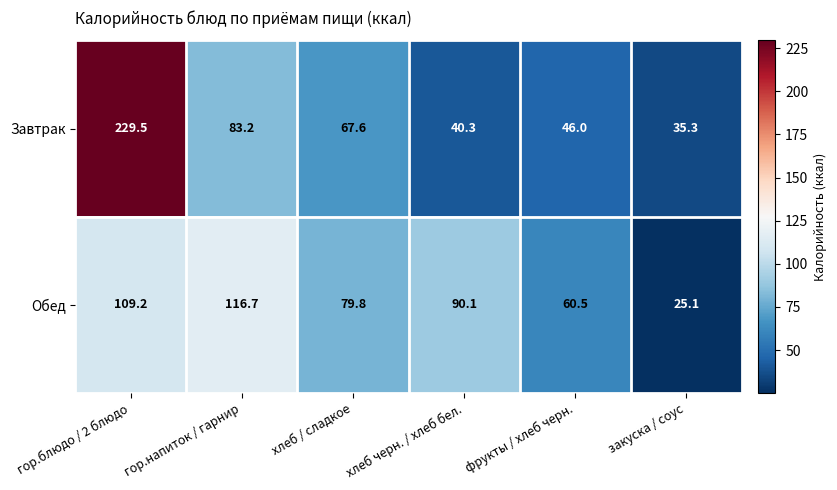

Which series has the largest total across all categories?

Завтрак